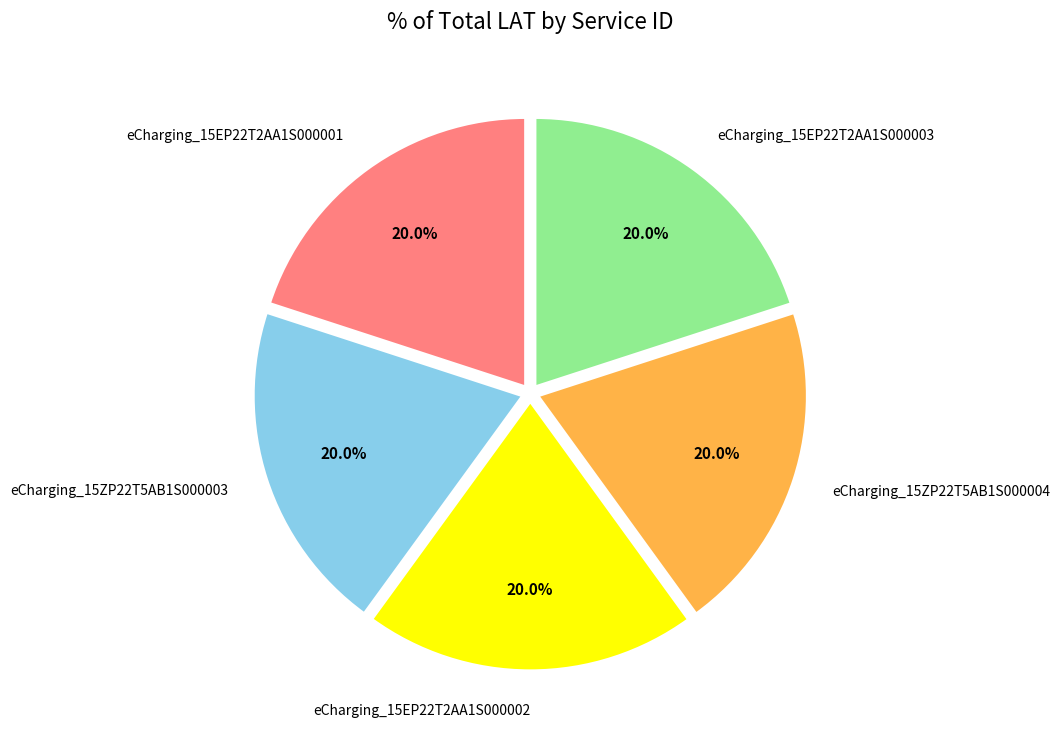

The eCharging_15EP22T2AA1S000002 slice represents 20% of the pie. True or false?

True